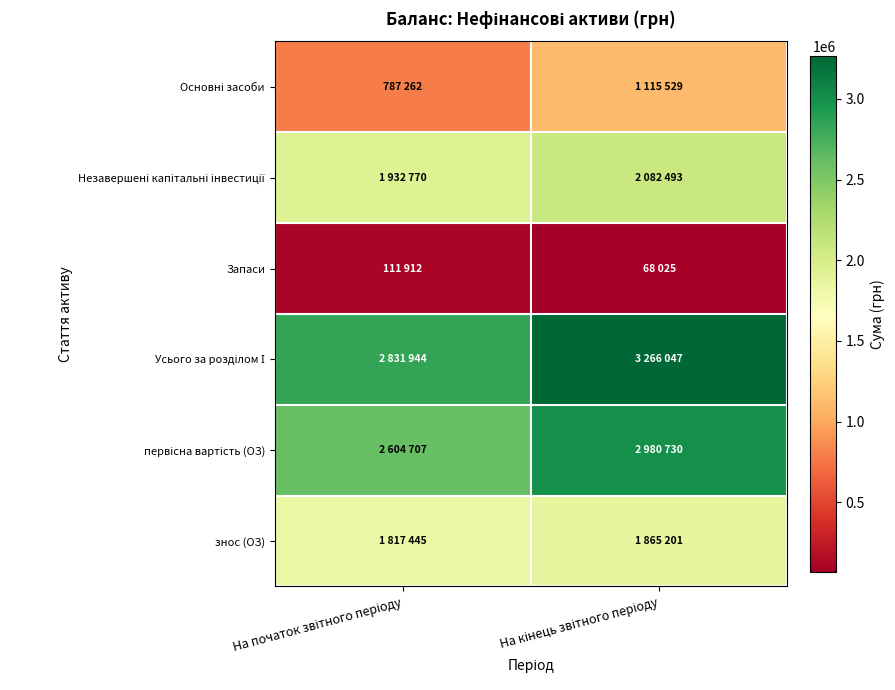

Which series changed the most between На початок звітного періоду and На кінець звітного періоду?

Усього за розділом І